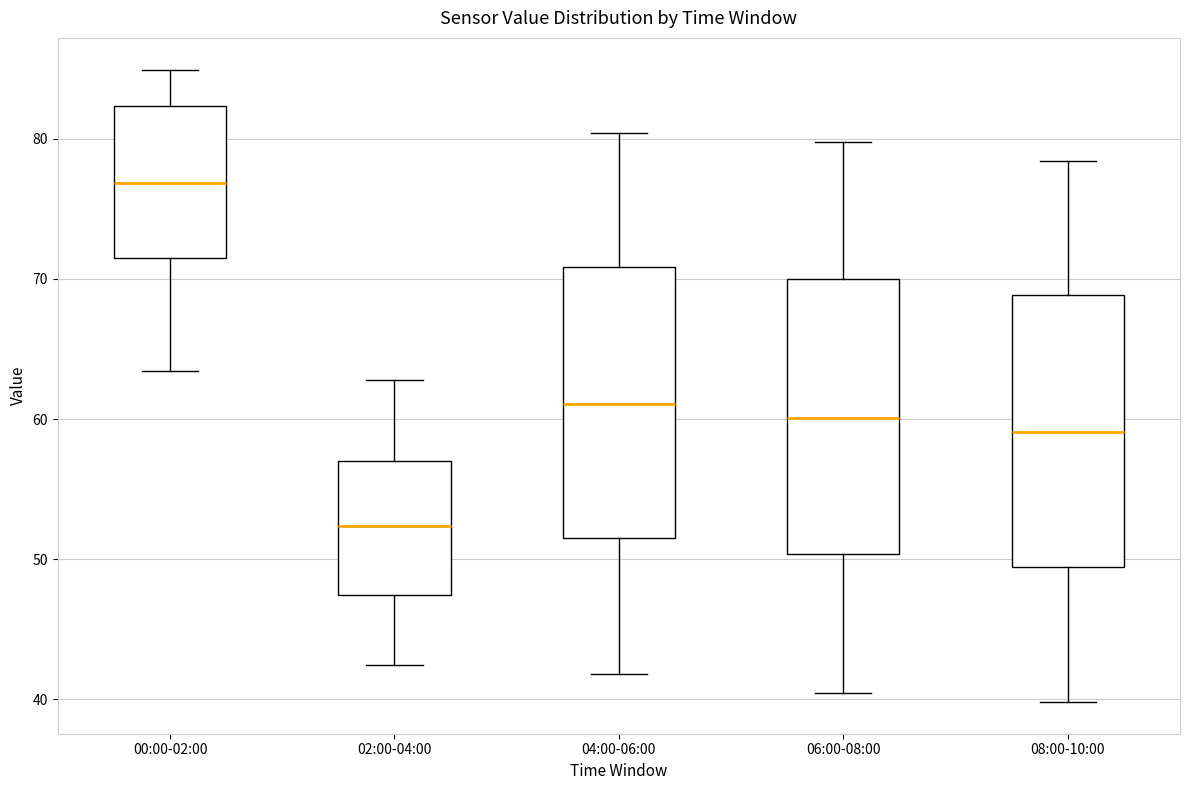

Where is the upper edge of the box for 06:00-08:00 on the y-axis? The values are not printed on the chart, so give them approximately, as read against the axis.

70